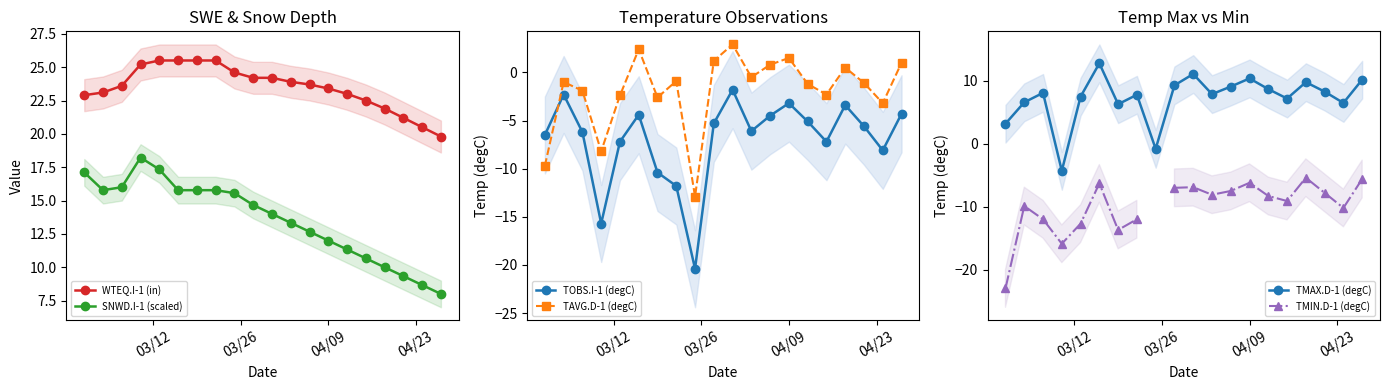

What is the value of the TMAX.D-1 (degC) point at the 8th from the left?

7.8